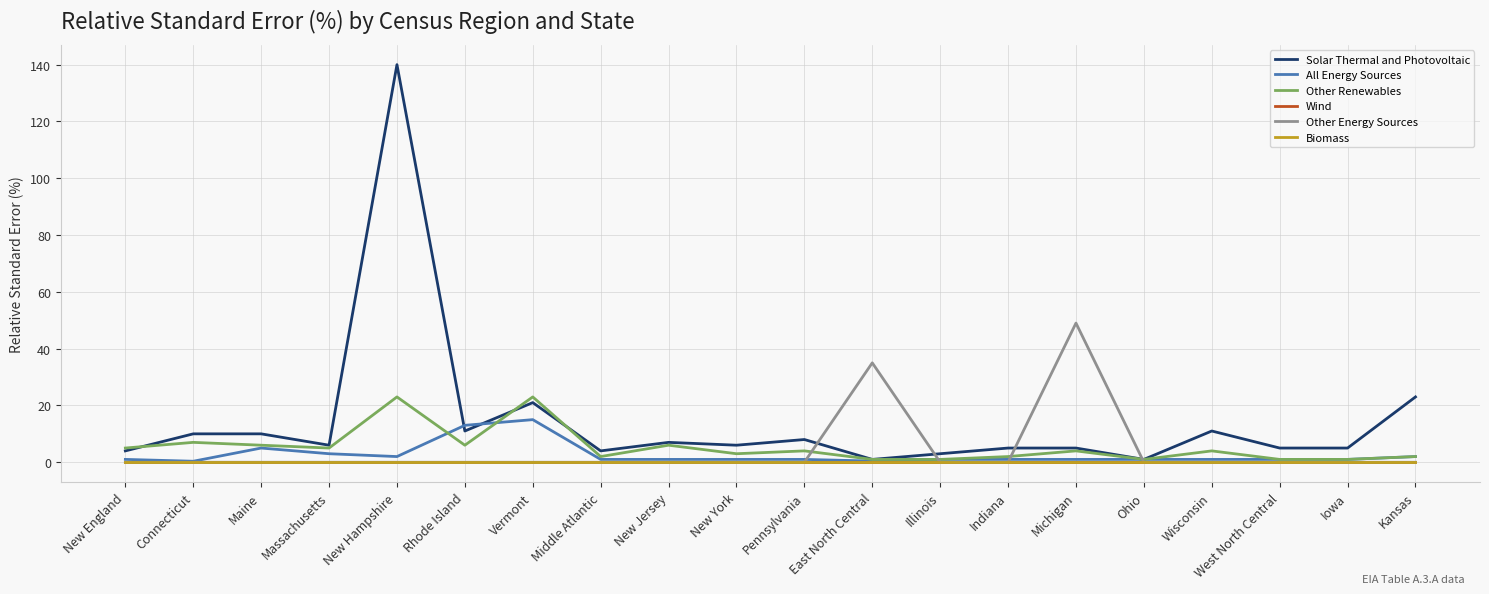

What is the label of the 20th point from the left?

Kansas